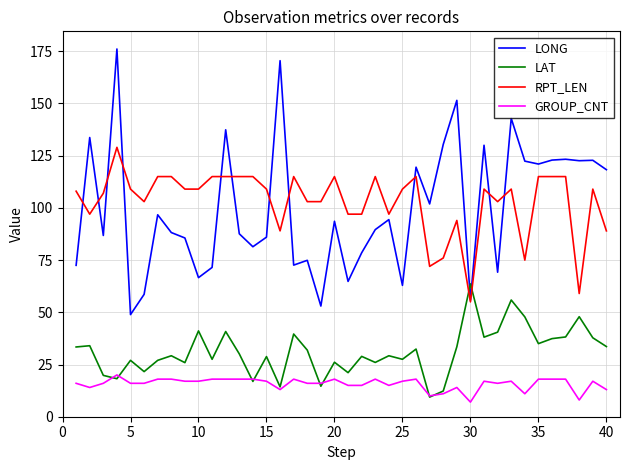

What is the maximum value for RPT_LEN?

129.0